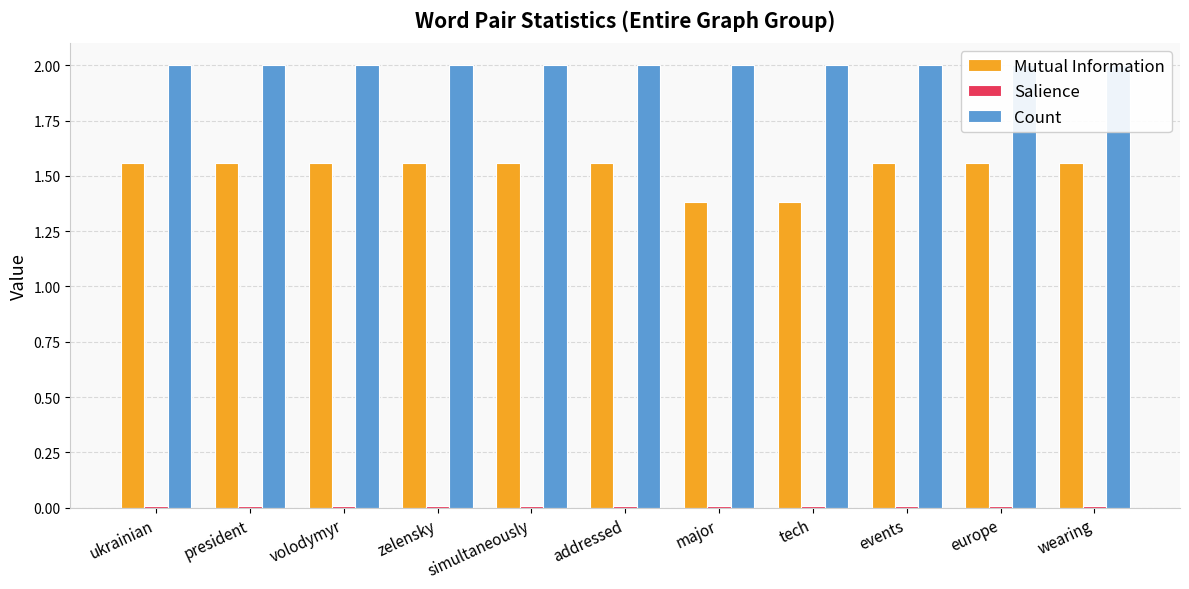

Which category has the lowest value across all series?

ukrainian